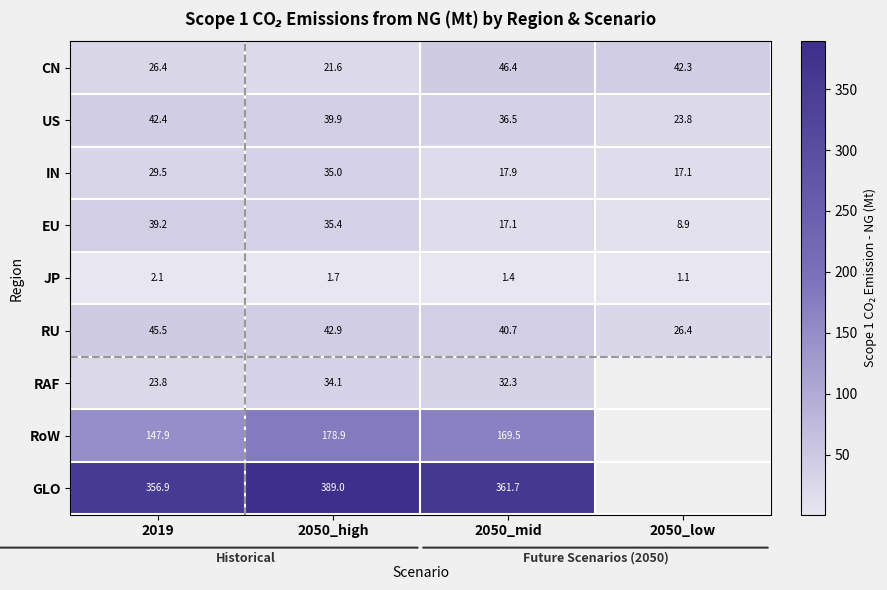

How many values in the US series exceed 39?

2